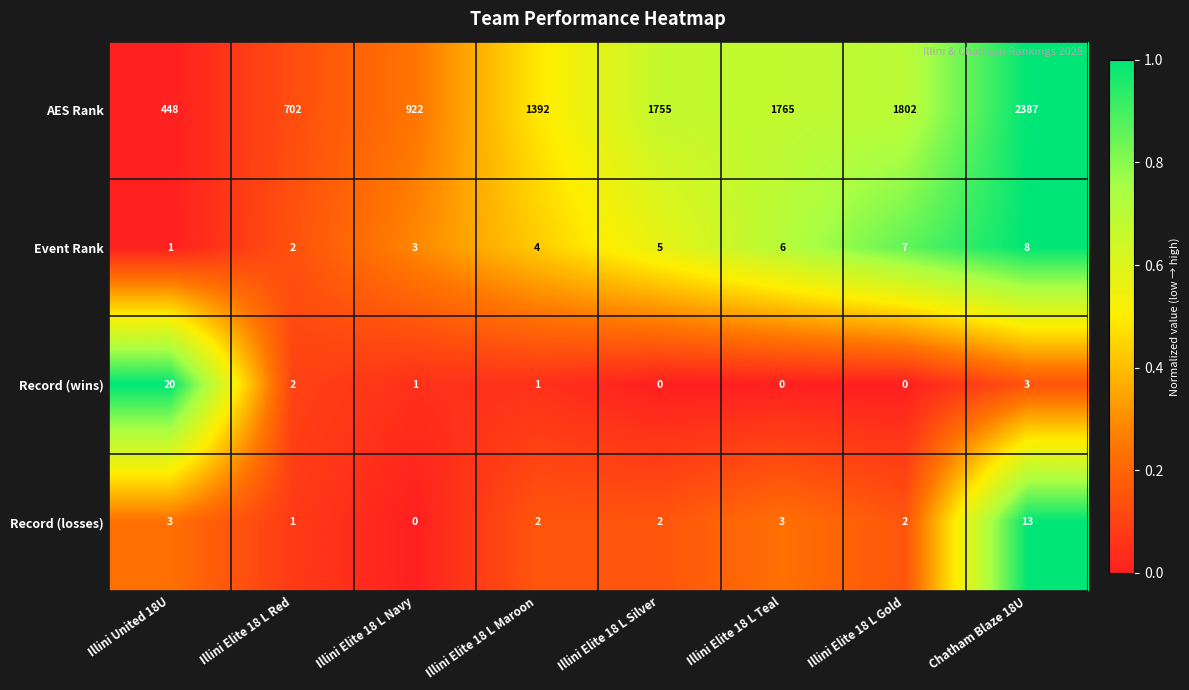

At which label is Event Rank closest to 4?

Illini Elite 18 L Maroon